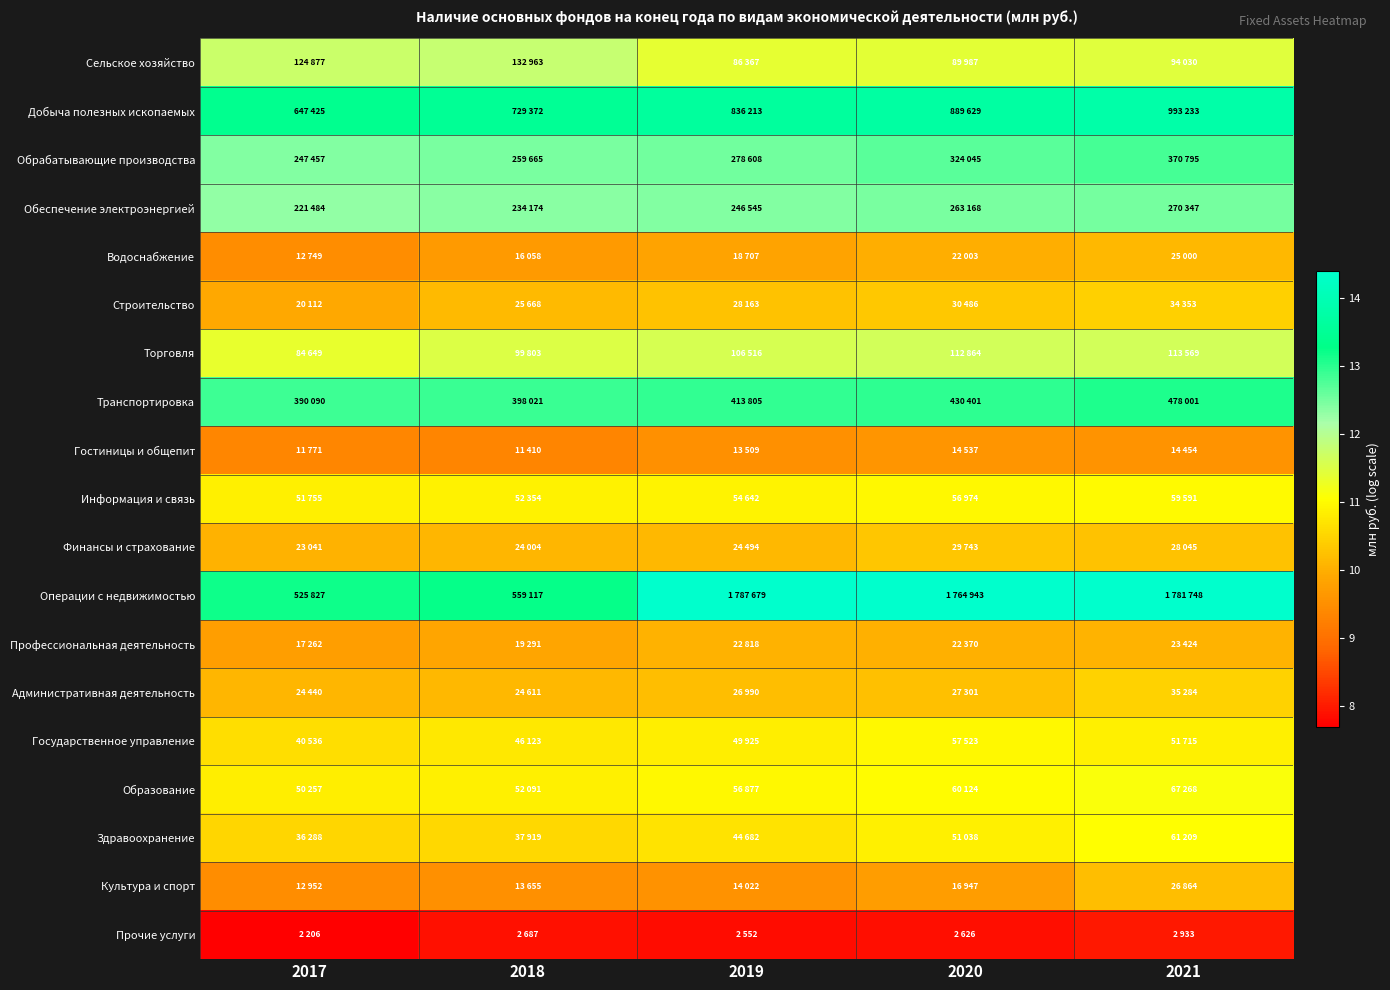

What is the total value across all series at 2019?

209.6